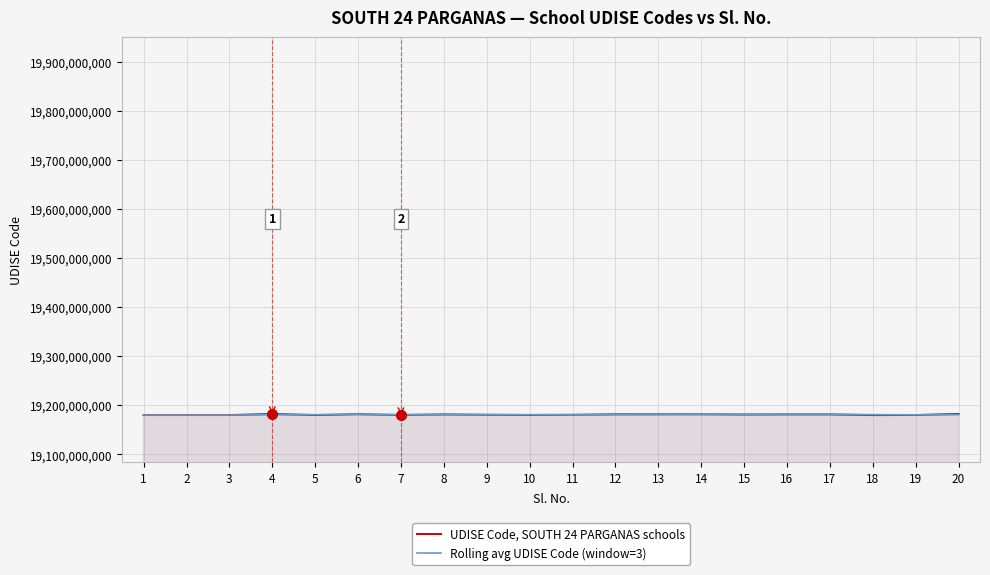

What is the difference between the second highest and second lowest values in the UDISE Code, SOUTH 24 PARGANAS schools series?

2205300